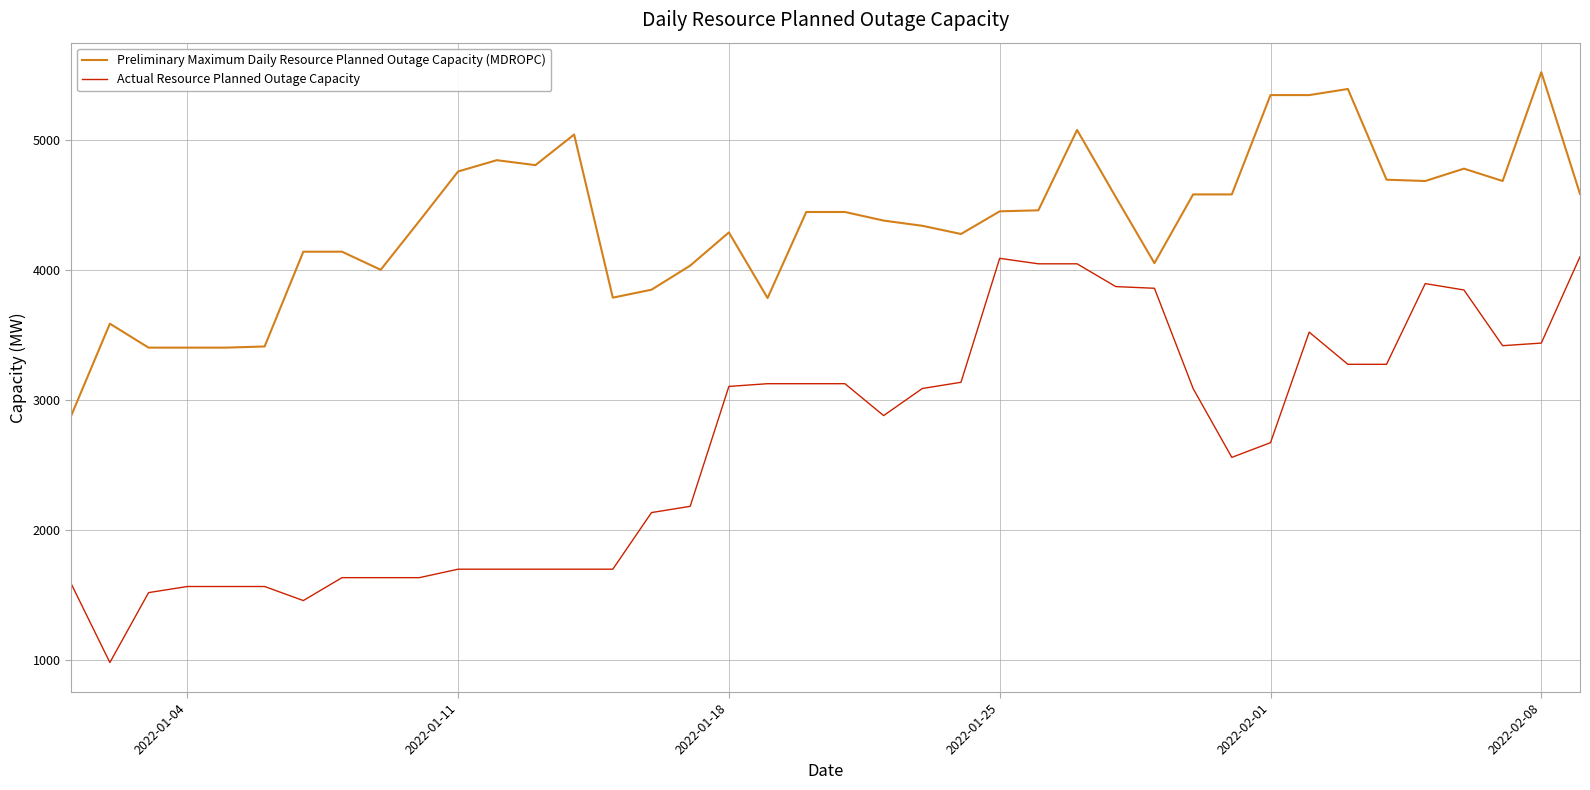

Which series has the largest total across all categories?

Preliminary Maximum Daily Resource Planned Outage Capacity (MDROPC)